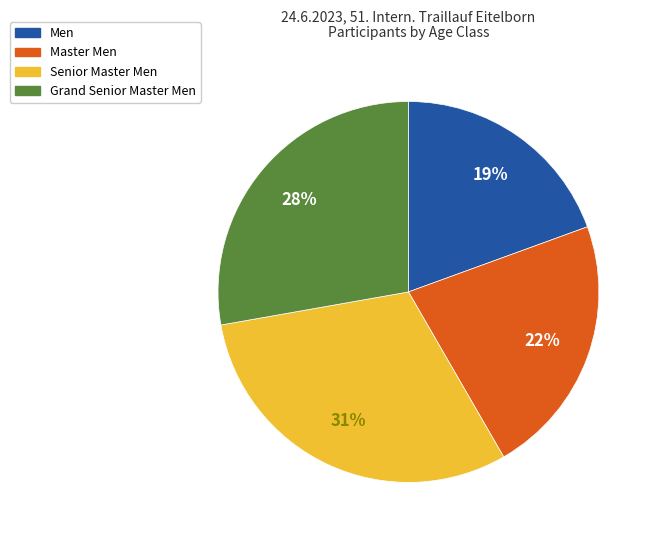

To the nearest percent, what percentage of the pie is Master Men?

22%